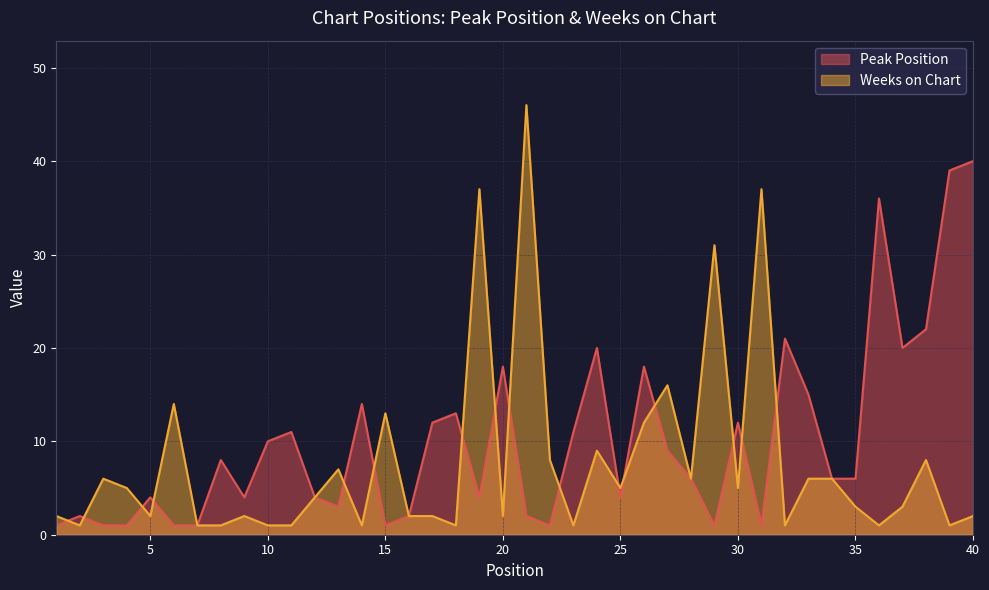

Reading left to right, list all the values displayed in this chart.

Peak Position: 1	2	1	1	4	1	1	8	4	10	11	4	3	14	1	2	12	13	4	18	2	1	11	20	4	18	9	6	1	12	1	21	15	6	6	36	20	22	39	40
Weeks on Chart: 2	1	6	5	2	14	1	1	2	1	1	4	7	1	13	2	2	1	37	2	46	8	1	9	5	12	16	6	31	5	37	1	6	6	3	1	3	8	1	2